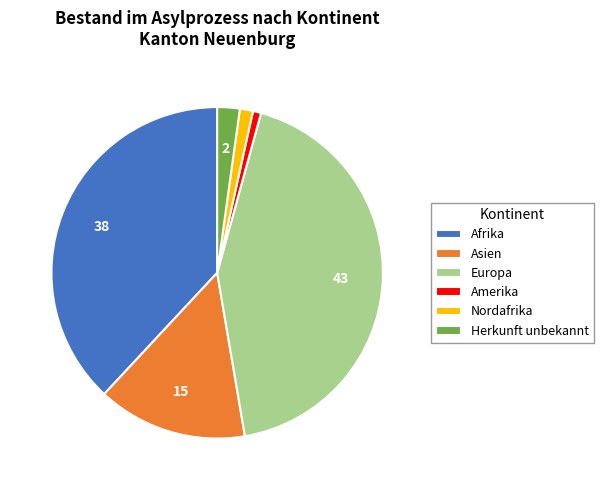

Which slice is the largest?

Europa